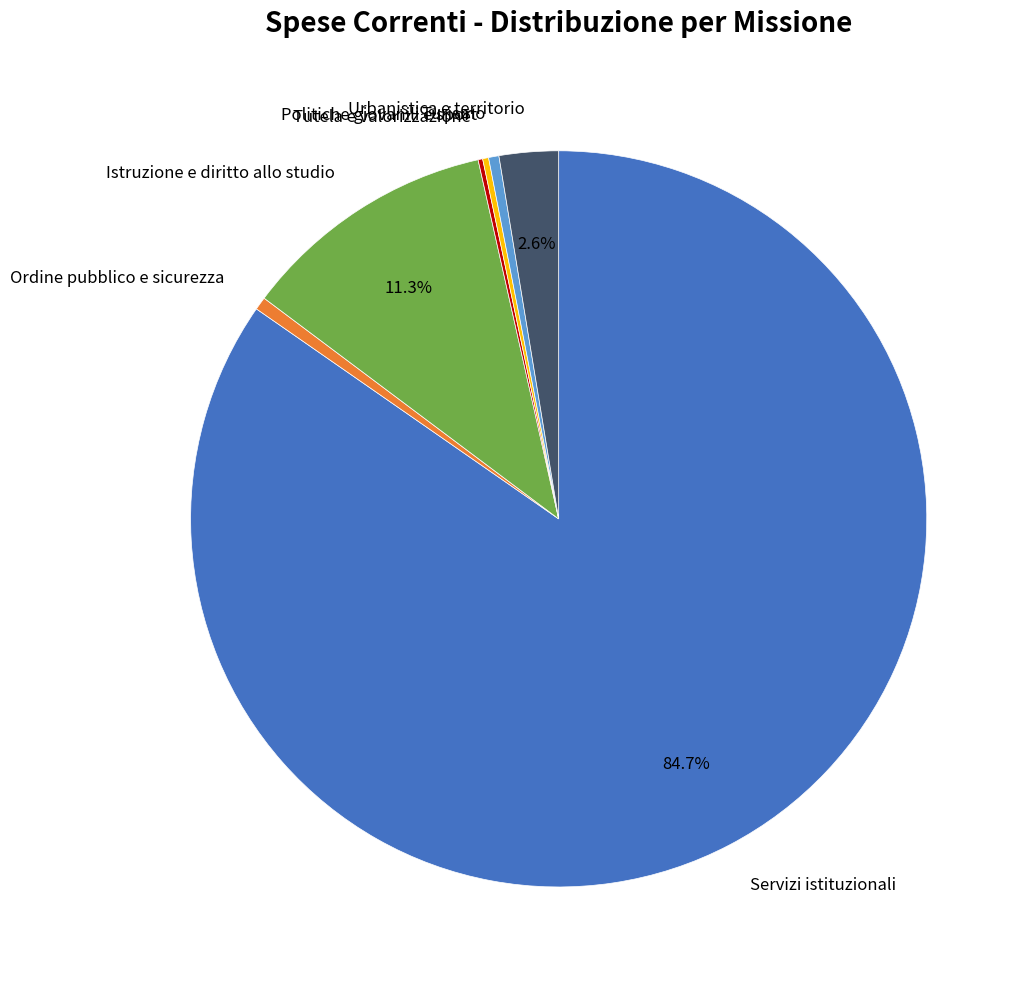

To the nearest percent, what is the difference between the largest and smallest slice percentages?

84%